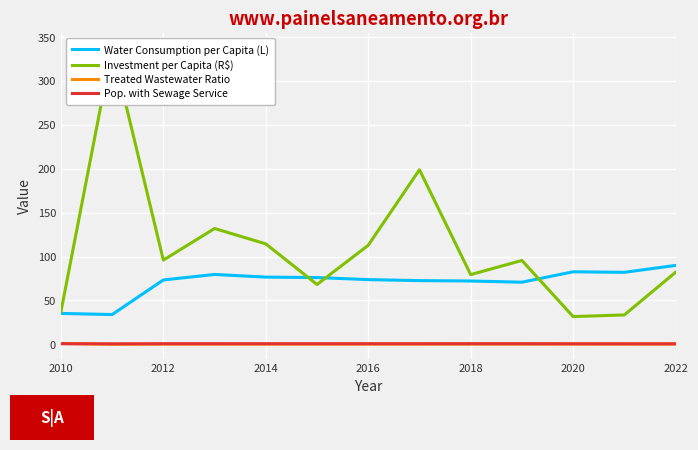

True or false: Investment per Capita (R$) and Treated Wastewater Ratio cross at least once.

False